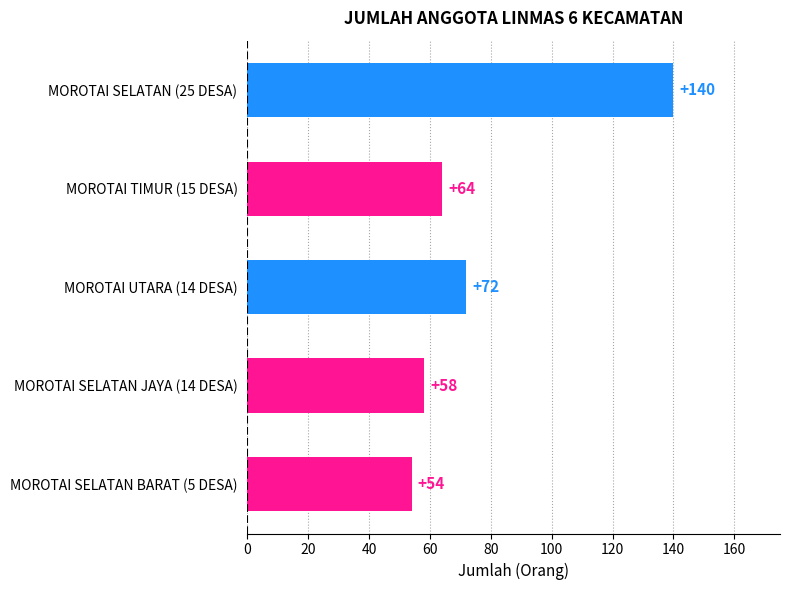

Does the chart contain stacked bars?

No